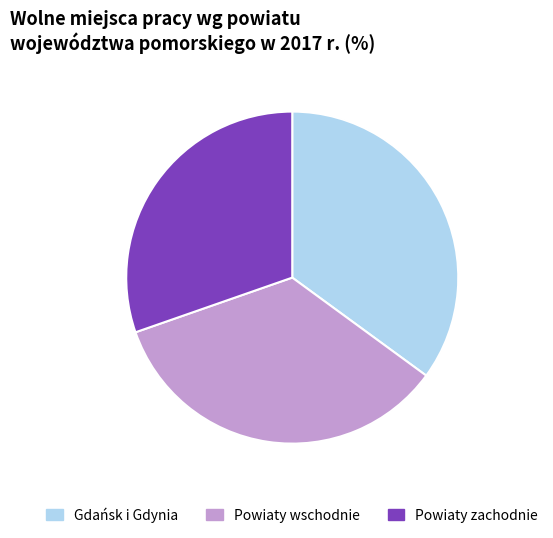

What is the ratio of the value at Powiaty zachodnie to the value at Powiaty wschodnie?

0.9